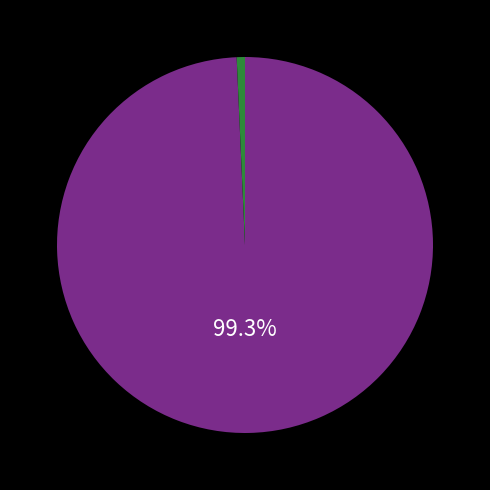

Does any single category account for the majority?

Yes